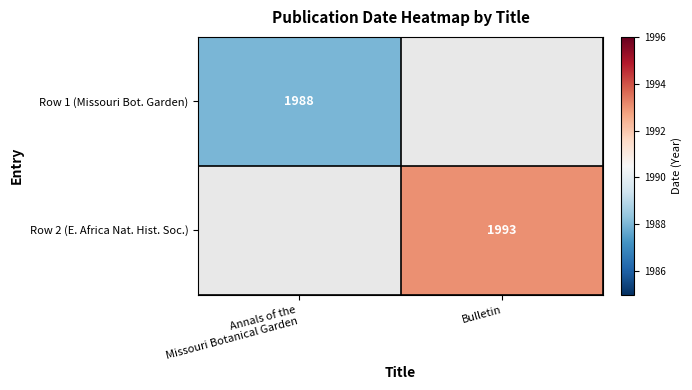

Rank the series at Annals of the Missouri Botanical Garden from highest to lowest value.

Row 1 (Missouri Bot. Garden), Row 2 (E. Africa Nat. Hist. Soc.)